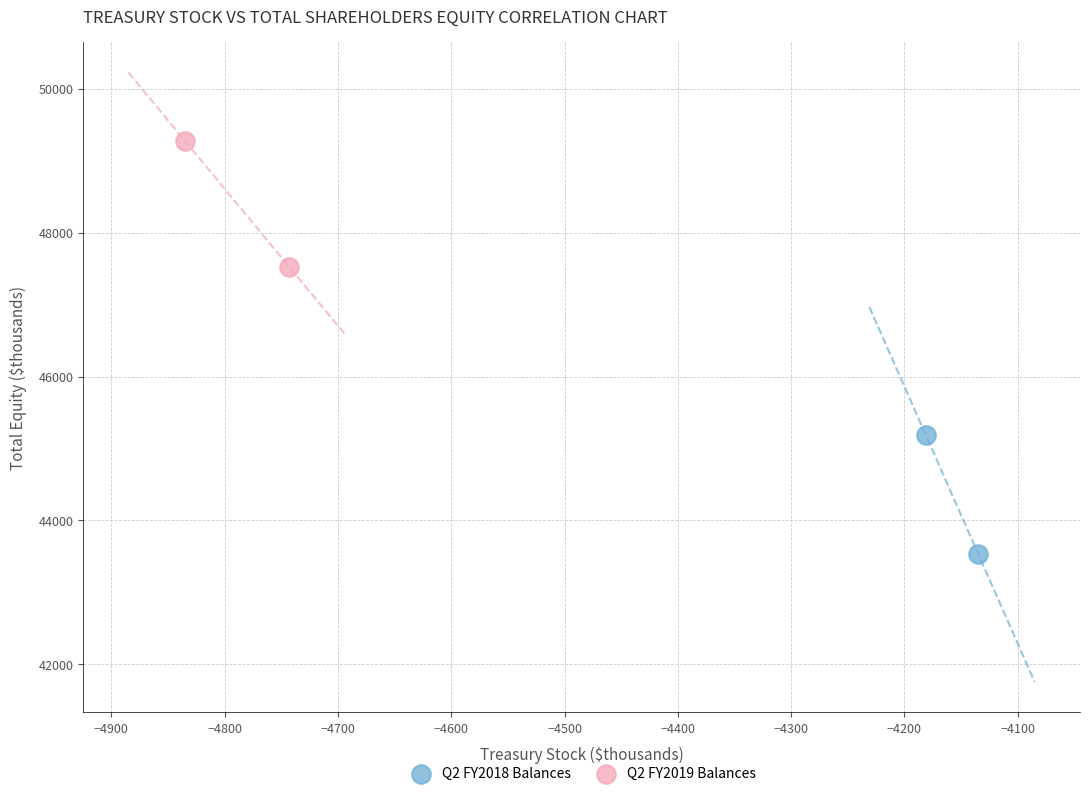

What are all the series names shown in the legend?

Q2 FY2018 Balances, Q2 FY2019 Balances